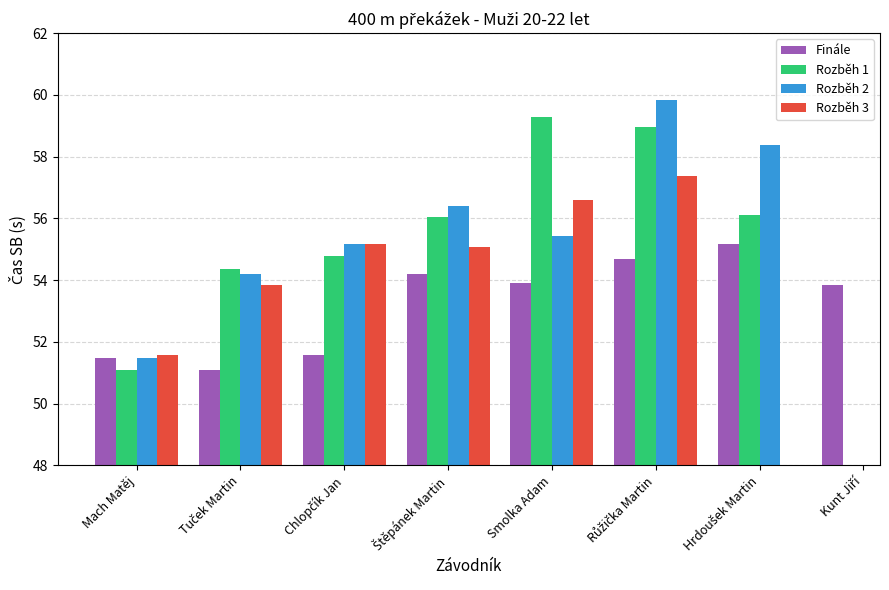

At how many categories does at least one series exceed 52?

7